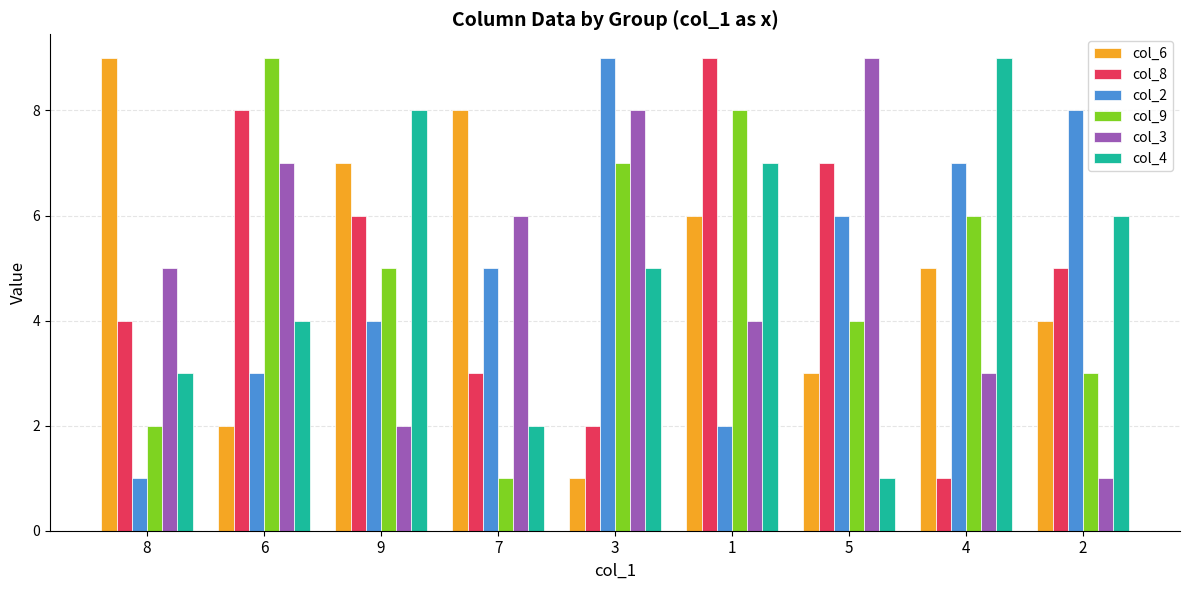

What is the difference between the maximum and minimum values in the col_2 series?

8